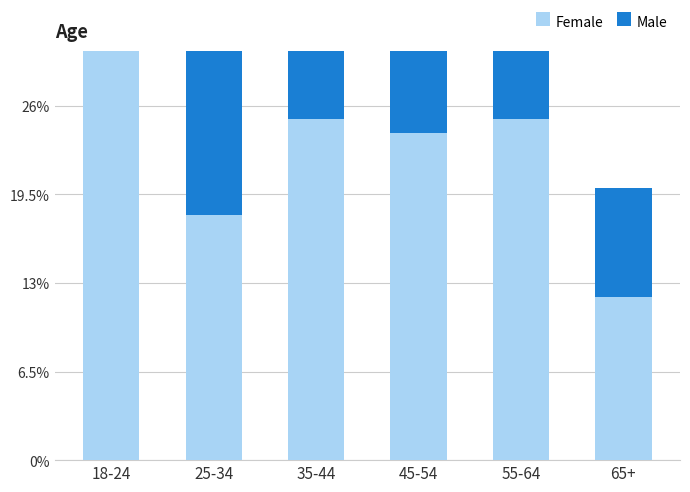

Which series has the widest spread of values?

Female